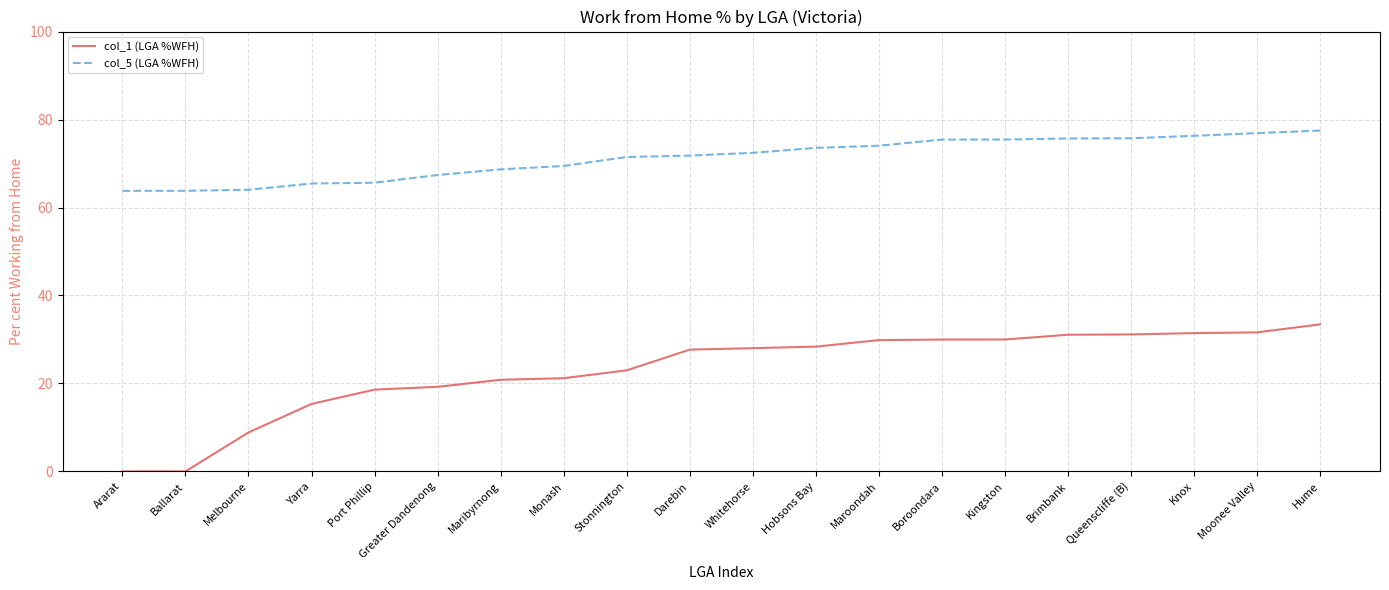

The col_1 (LGA %WFH) series shows 53.4 at Hume. True or false?

False